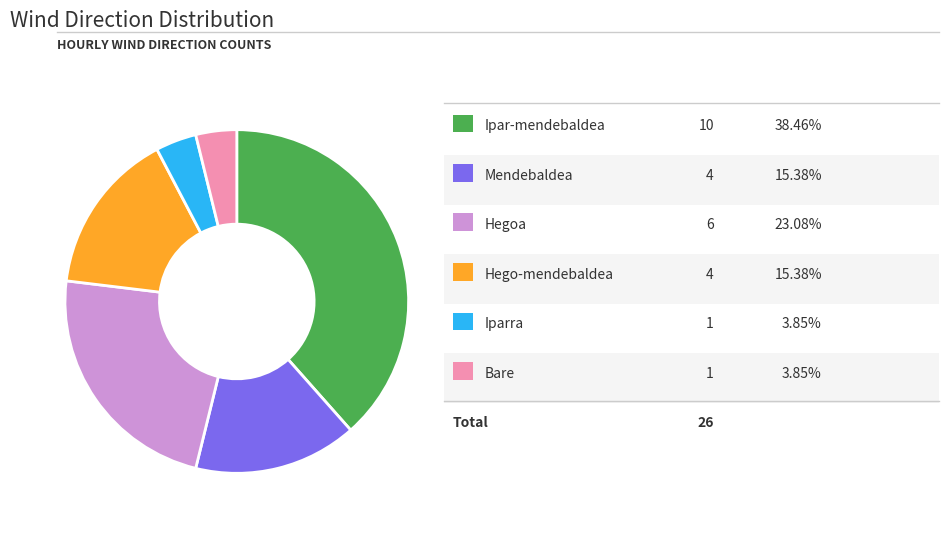

Does any single category account for the majority?

No